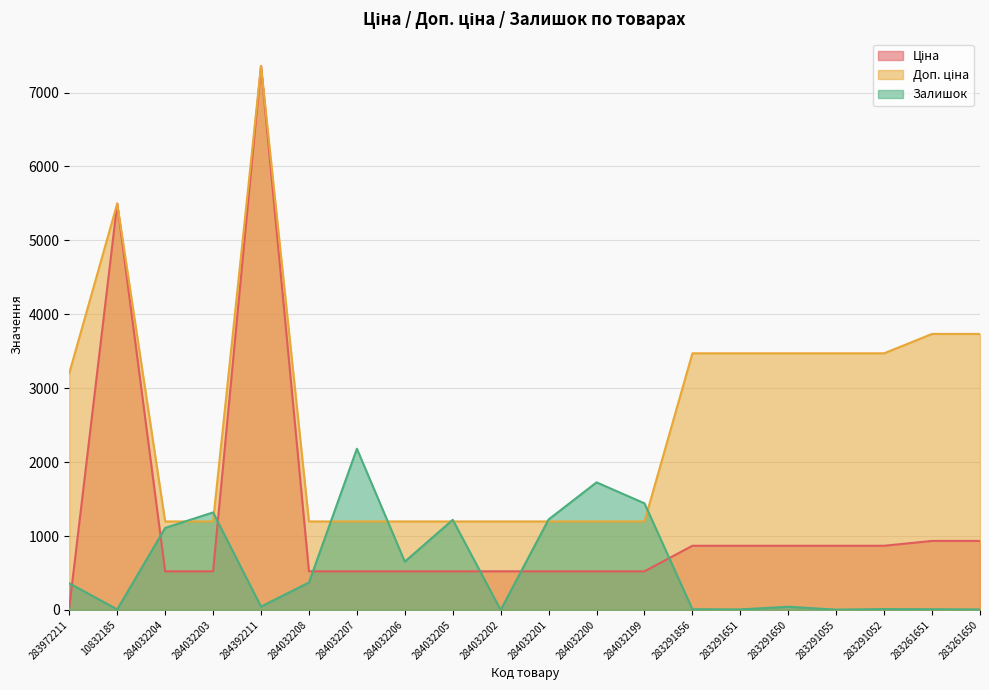

Which category has the highest value in the Доп. ціна series?

284392211